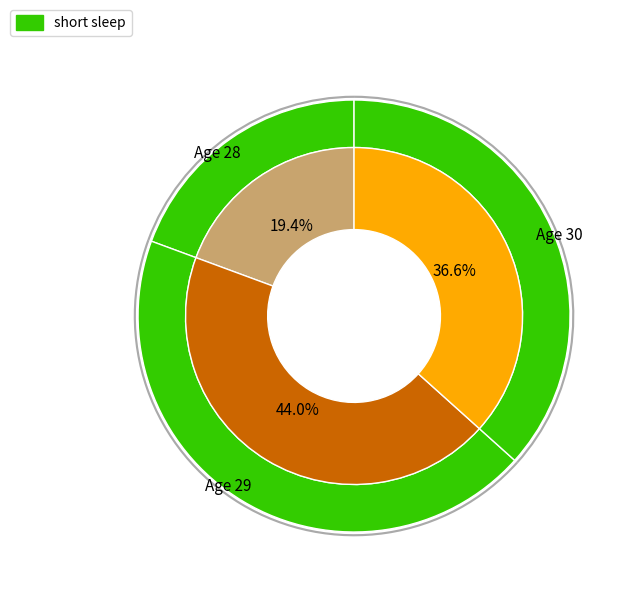

Does any single category account for the majority?

No